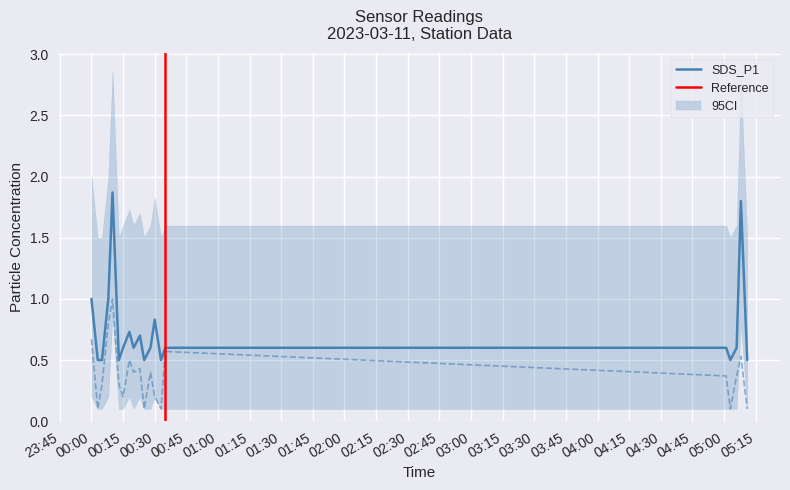

What is the label of the 5th point from the left?

2023-03-11 00:10